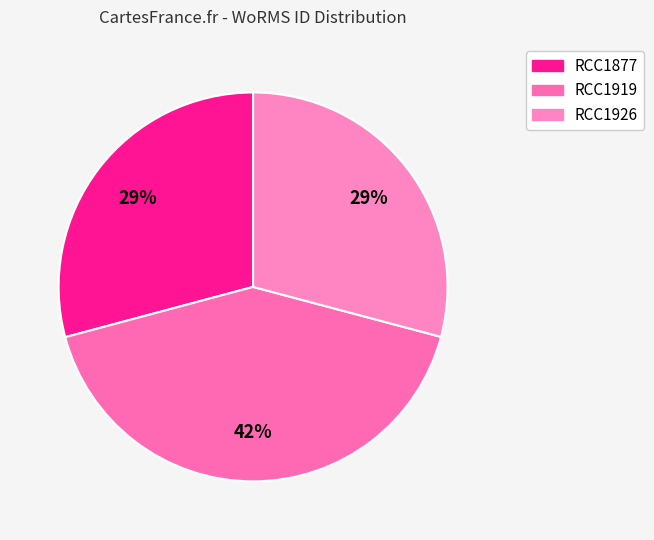

Do RCC1919 and RCC1926 together represent more than half of the pie?

Yes